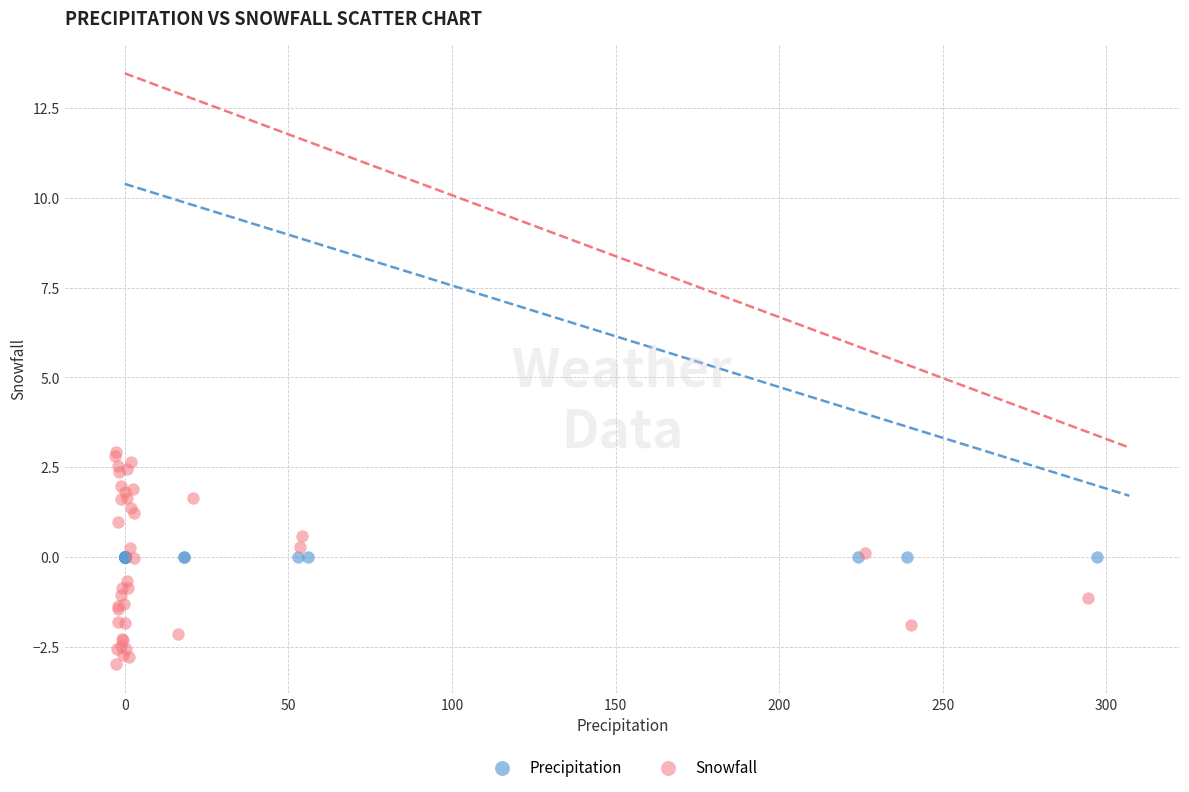

Which series reaches the minimum Y coordinate?

Snowfall